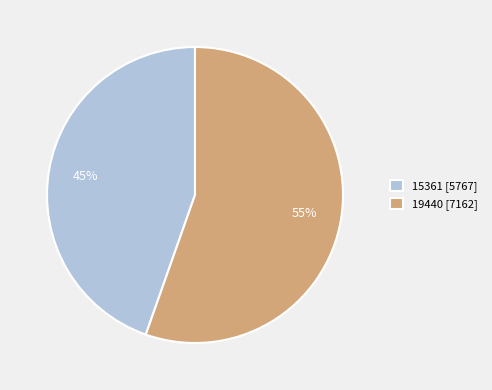

What percentage is the 19440 slice, to the nearest percent?

55%